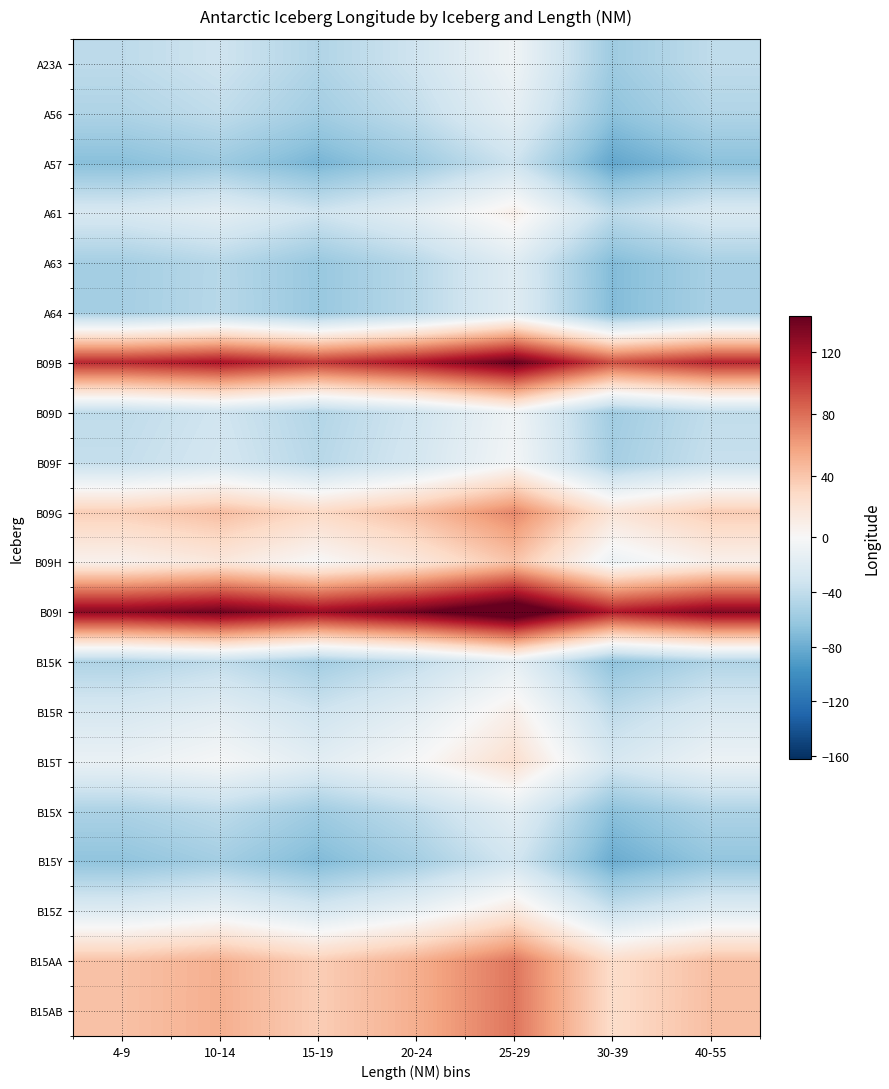

Between 15-19 and 20-24, which is larger?

20-24